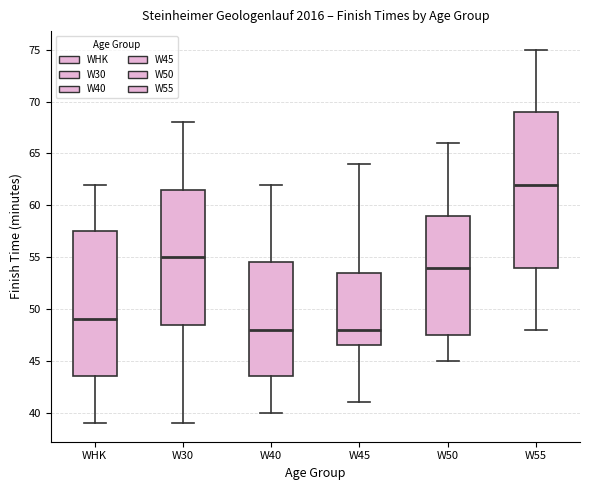

Where does the median line of the box for W40 sit on the y-axis? The values are not printed on the chart, so give them approximately, as read against the axis.

48.0